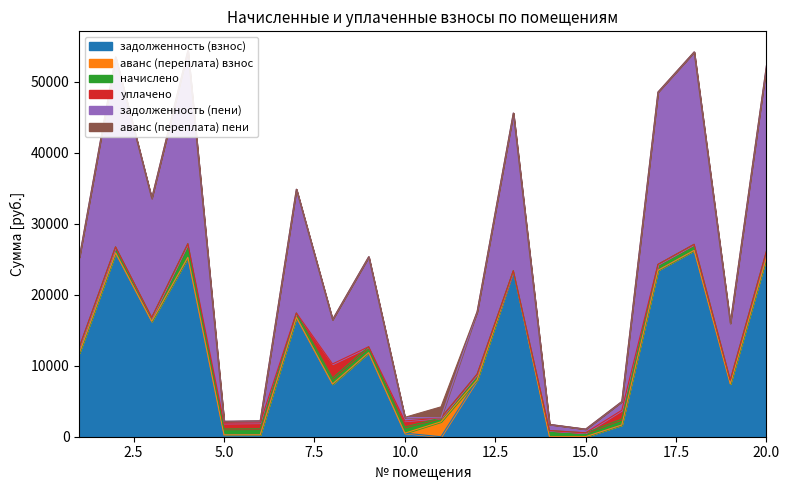

Which category has the highest value in the аванс (переплата) взнос series?

11